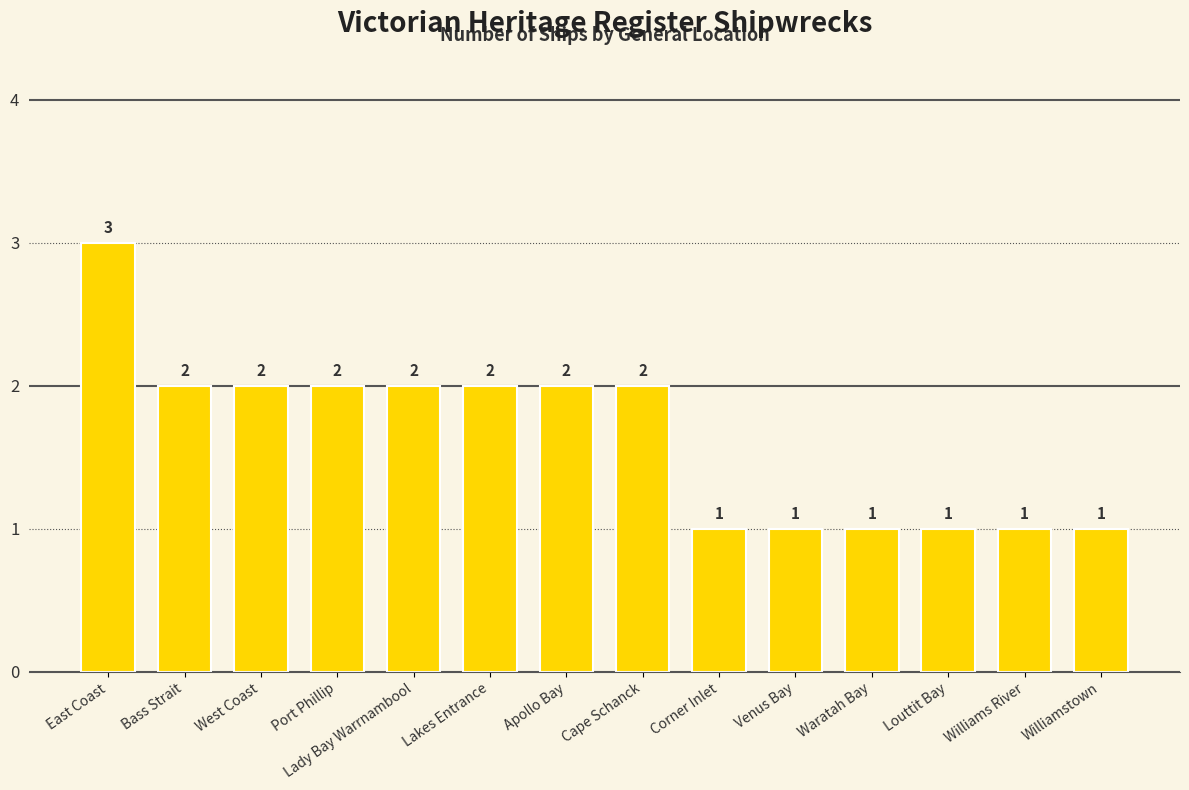

What is the label of the 12th bar from the left?

Louttit Bay